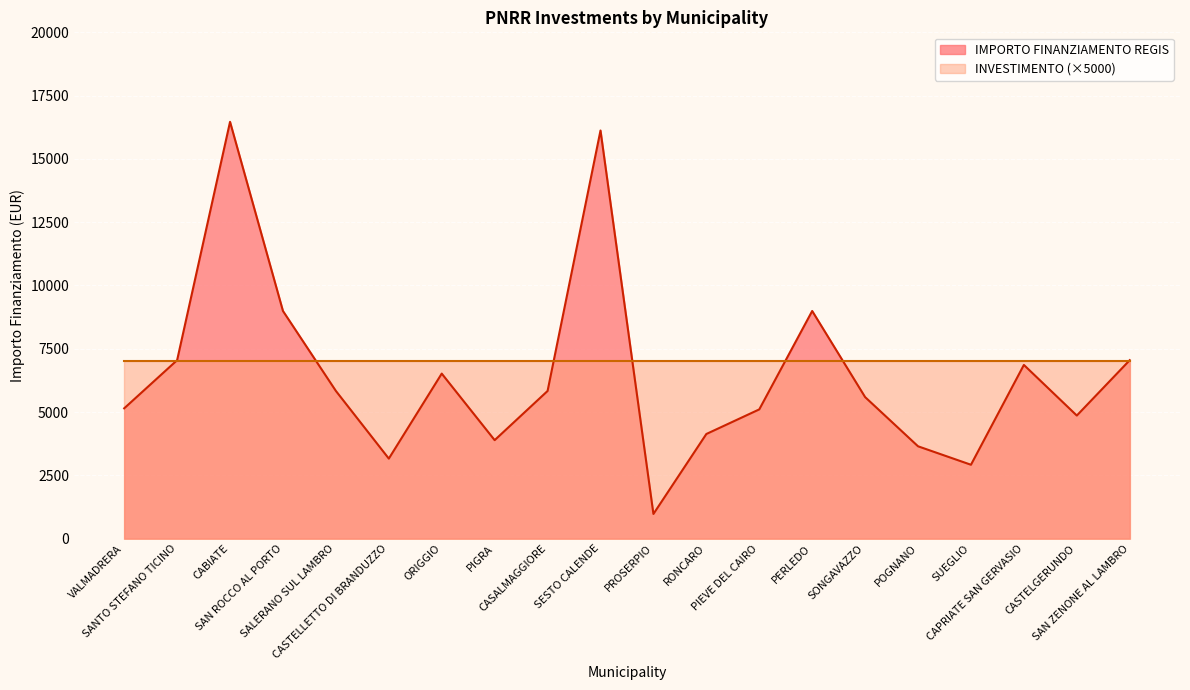

What is the approximate value at RONCARO, to the nearest 100?

4100